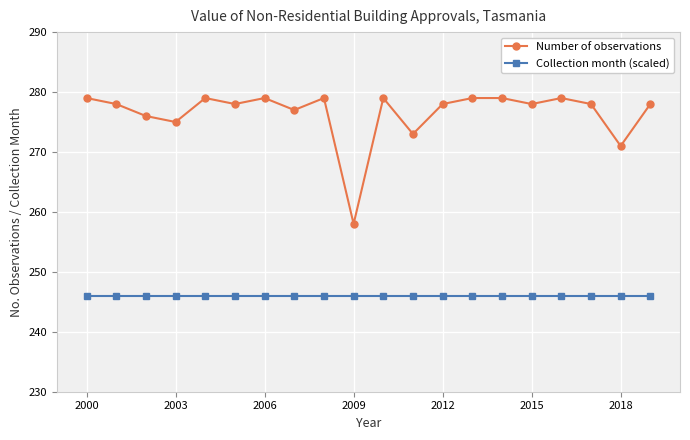

List the series in order of their overall mean, highest first.

Number of observations, Collection month (scaled)